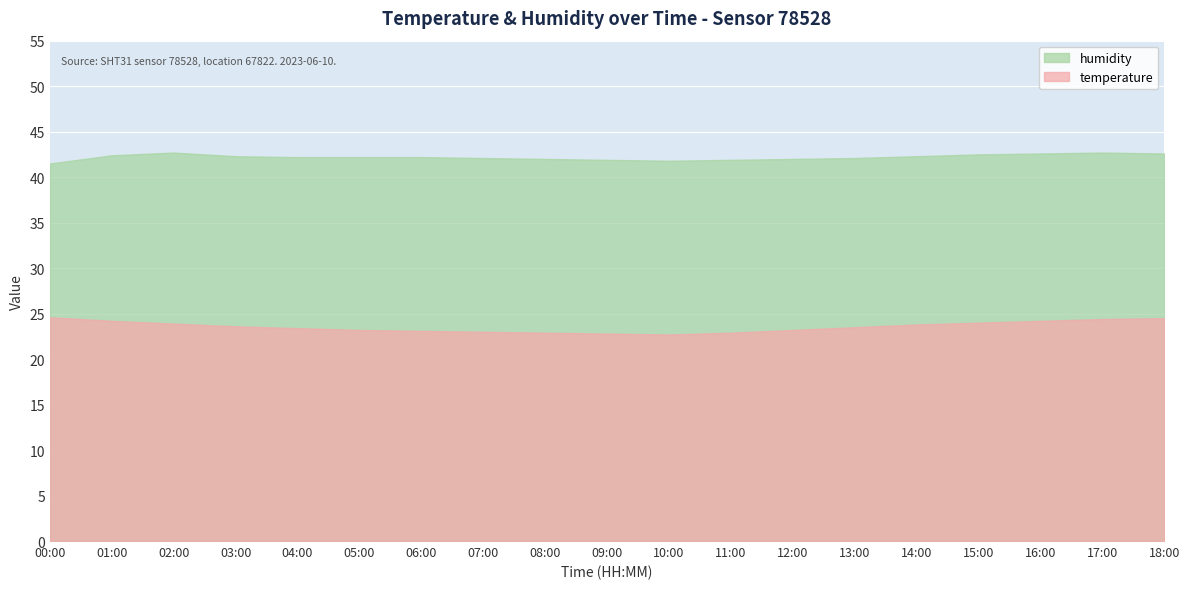

List the series in order of their overall mean, lowest first.

temperature, humidity